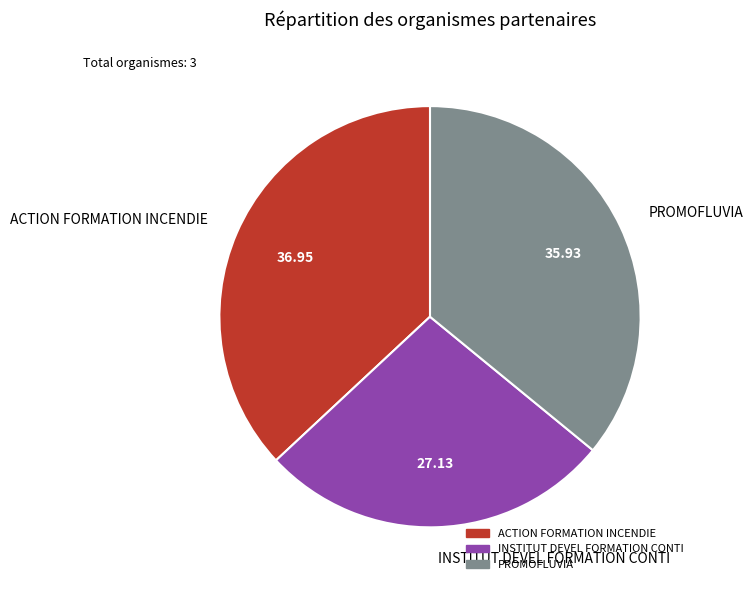

Which has a higher value, ACTION FORMATION INCENDIE or PROMOFLUVIA?

ACTION FORMATION INCENDIE